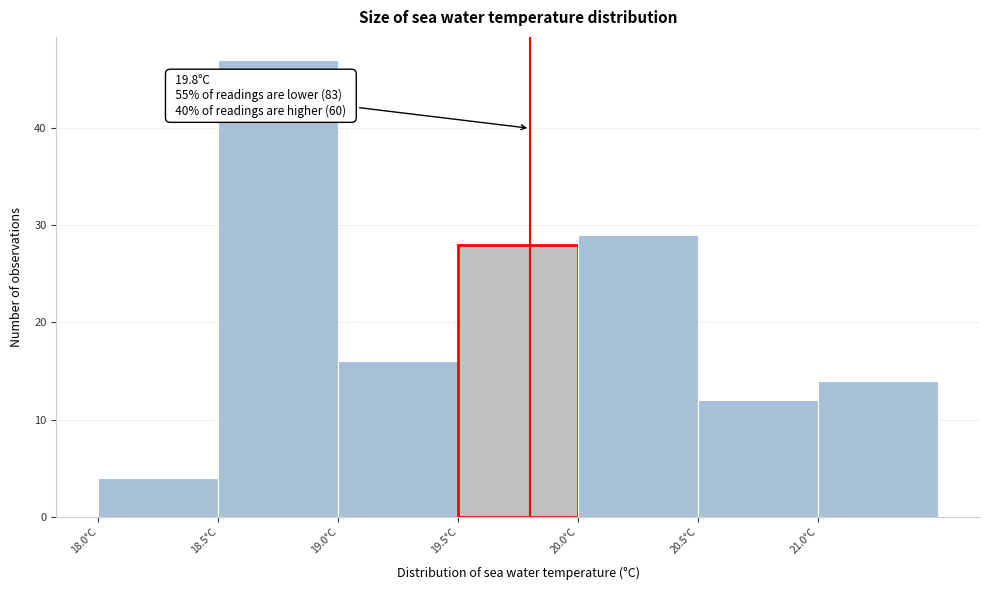

Which range on the x-axis has the tallest bar?

18.5 to 19.0